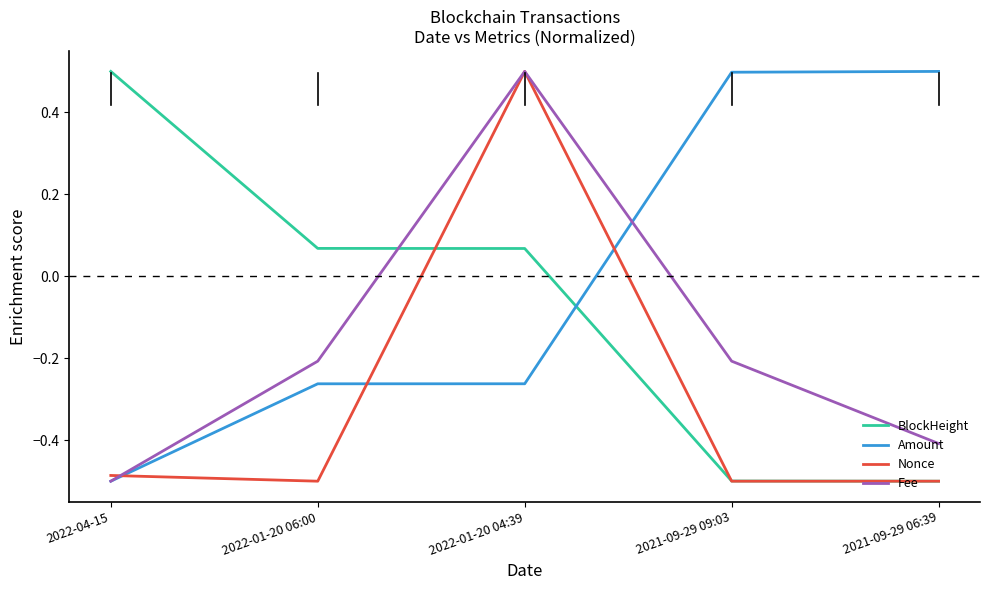

What is the difference between the maximum and minimum values in the Nonce series?

1.0